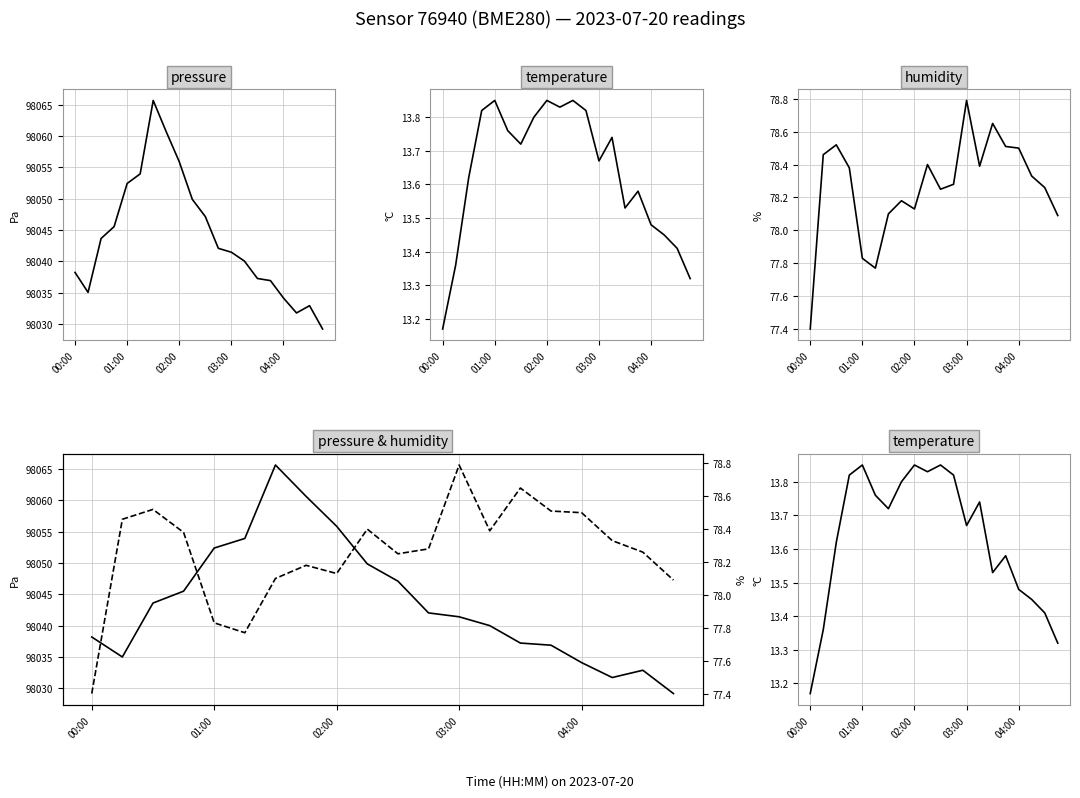

How many lines are shown in the chart?

3